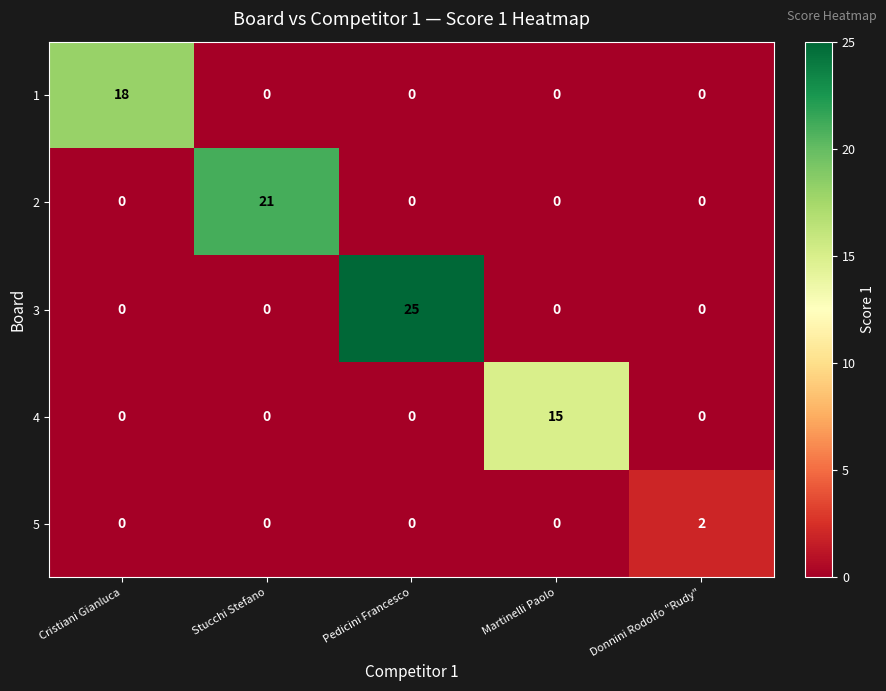

True or false: 1 has a value of 5 at Donnini Rodolfo "Rudy".

False